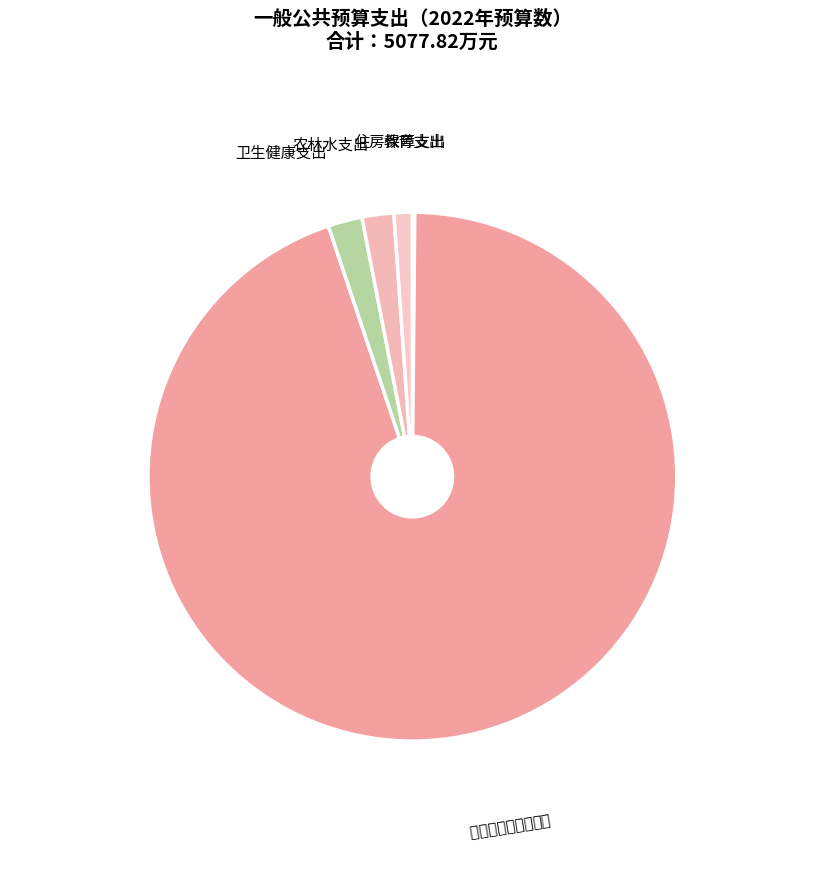

What is the largest slice in the pie chart?

社会保障和就业支出